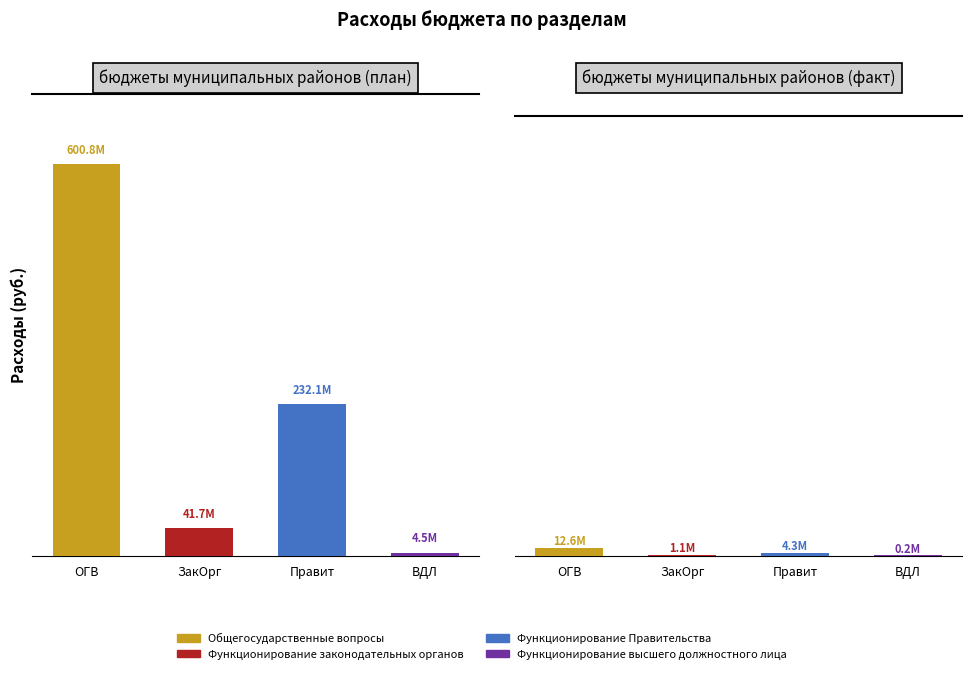

Are the bars grouped side by side (vs. stacked)?

Yes